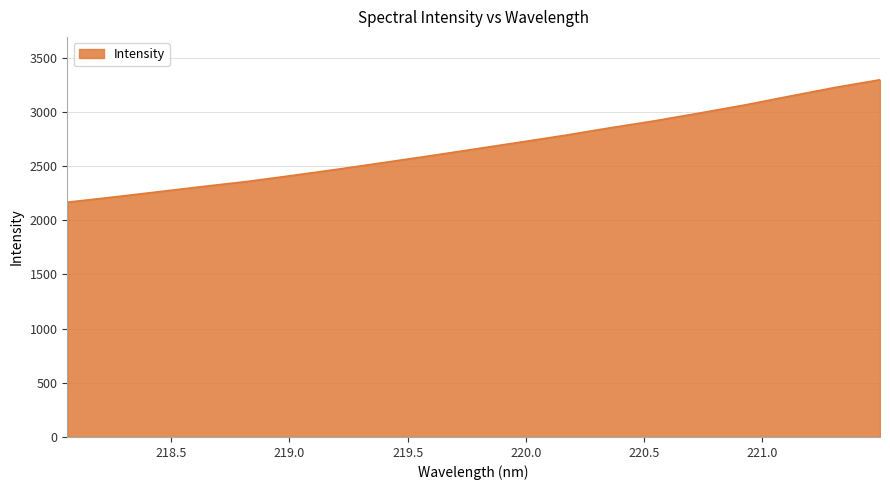

What is the smallest value displayed?

2166.6